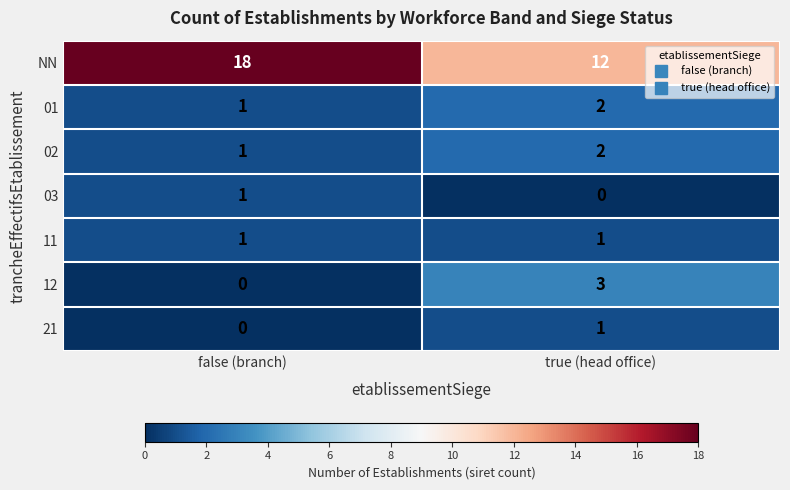

How many categories are shown in the chart?

2